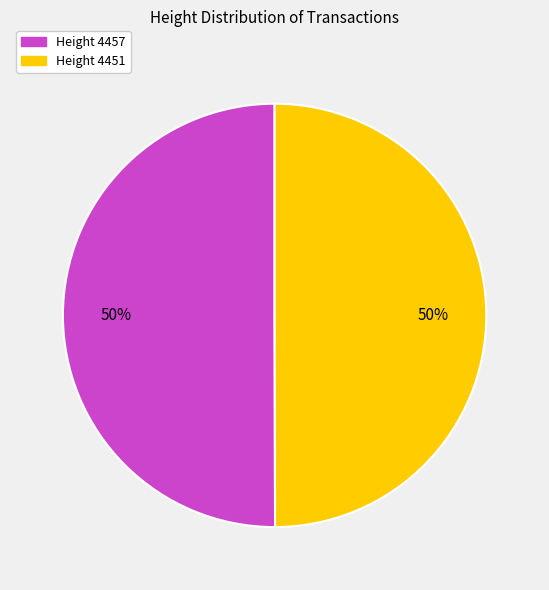

Approximately how many times larger is the value at Height 4451 compared to Height 4457?

1.0